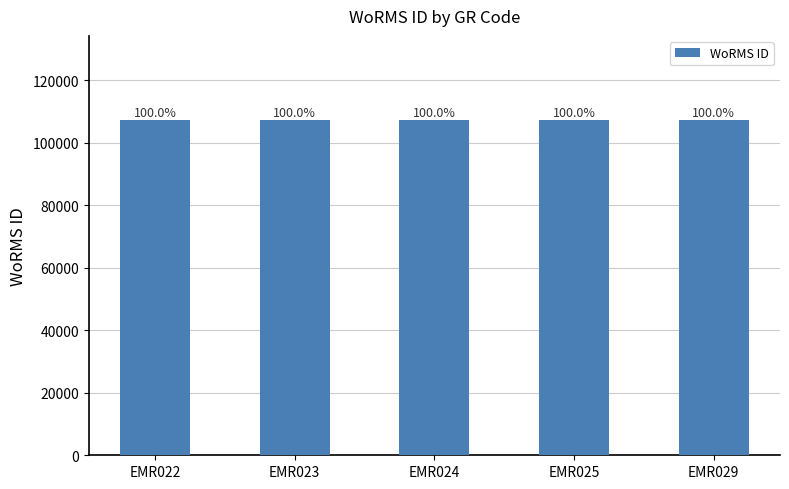

How many bars are there in total?

5